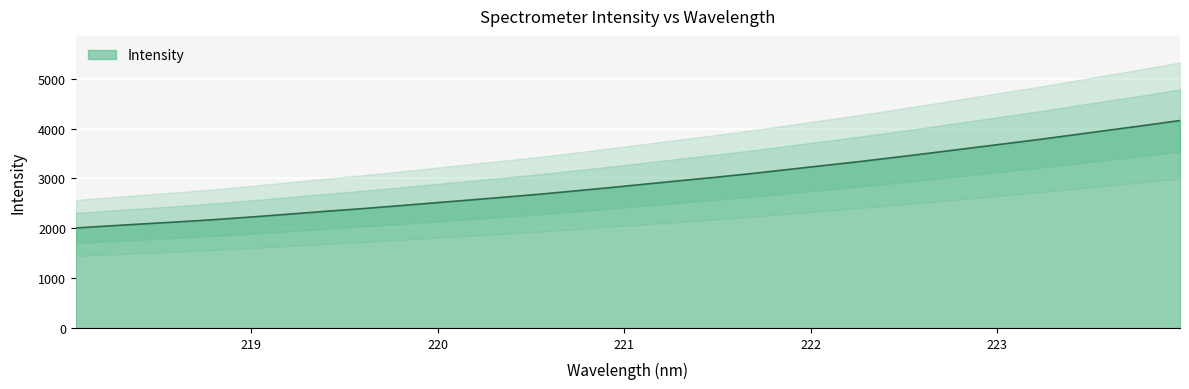

Is it true that the value at 221.4993 is 5163.5?

False